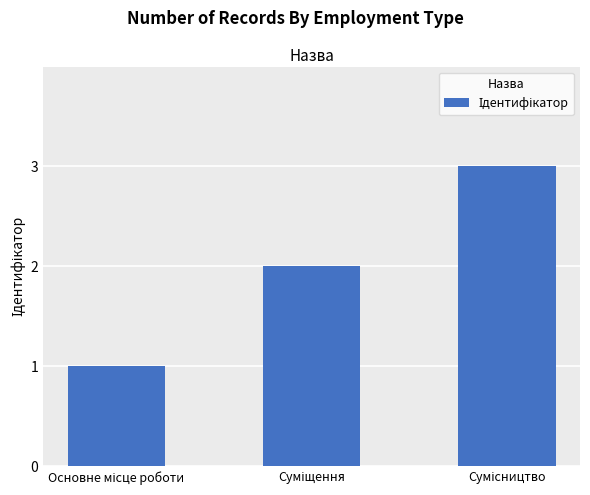

What is the sum of all values?

6